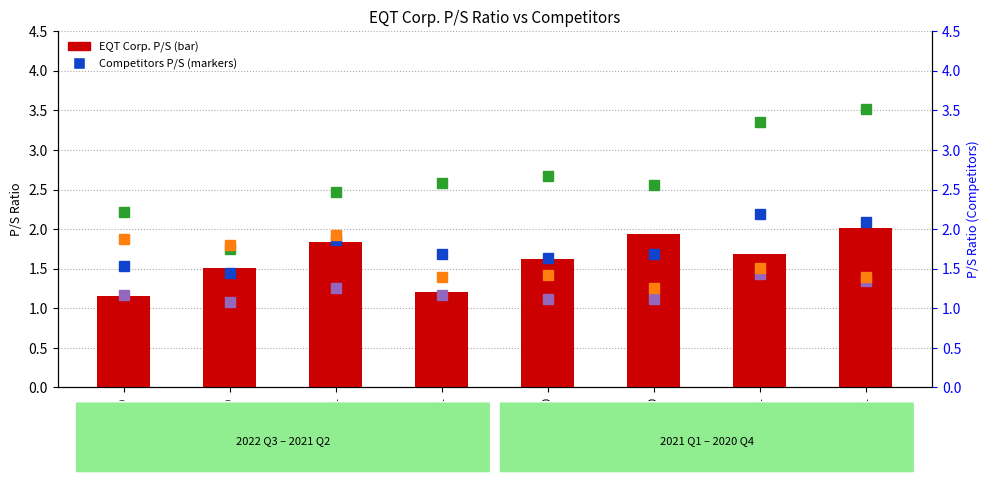

Between 2021-06-30 and 2020-12-31, which series saw the biggest shift?

ConocoPhillips